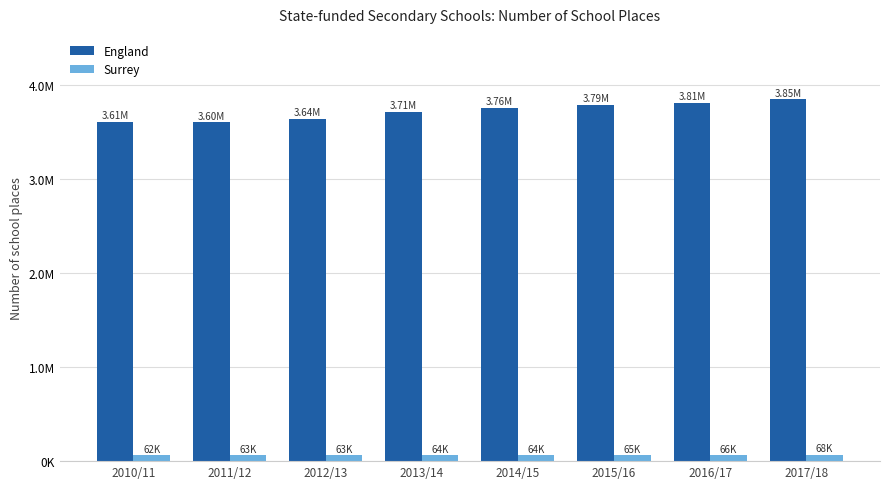

Reading left to right, transcribe all the data shown in this chart.

England: 2010/11=3608970	2011/12=3600790	2012/13=3637301	2013/14=3711807	2014/15=3755545	2015/16=3787836	2016/17=3811284	2017/18=3848042
Surrey: 2010/11=62493	2011/12=63088	2012/13=63486	2013/14=64169	2014/15=64440	2015/16=65159	2016/17=66020	2017/18=67958